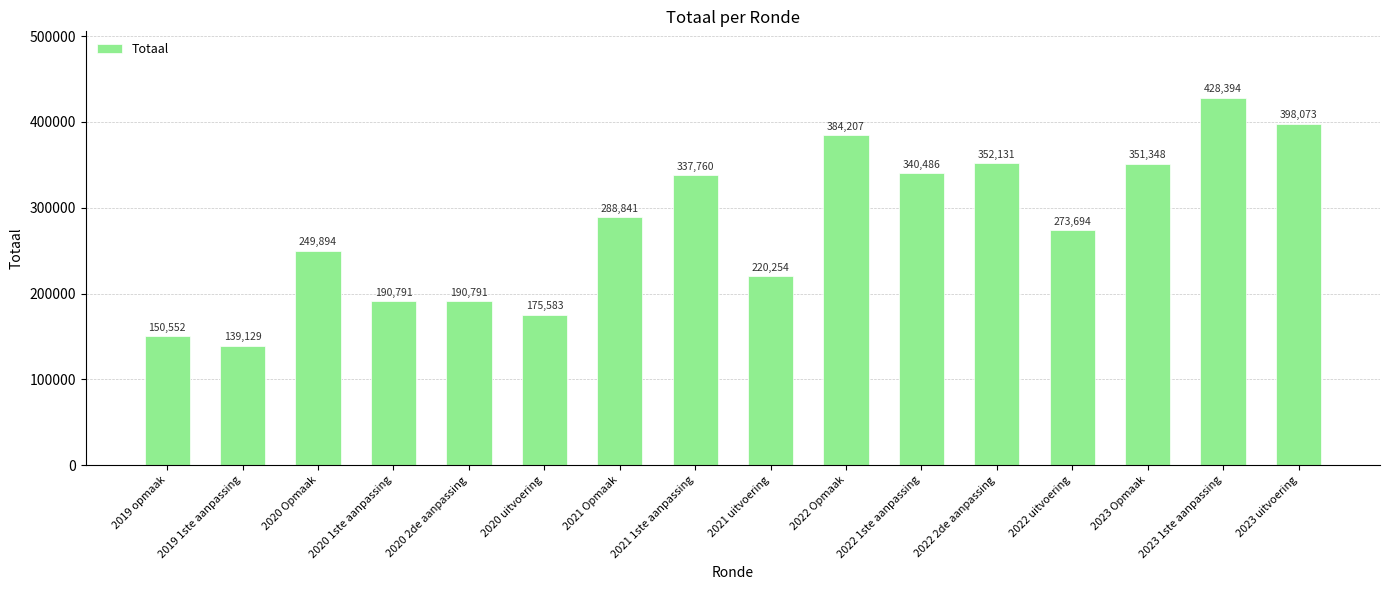

What is the difference between the maximum and minimum values?

289265